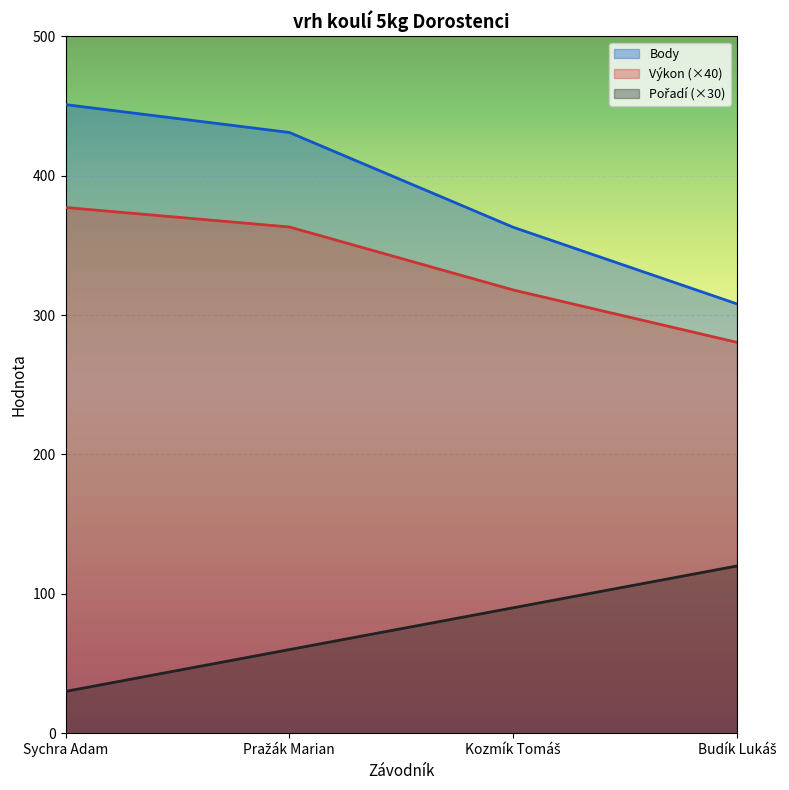

What is the lowest value of the Body series?

308.0